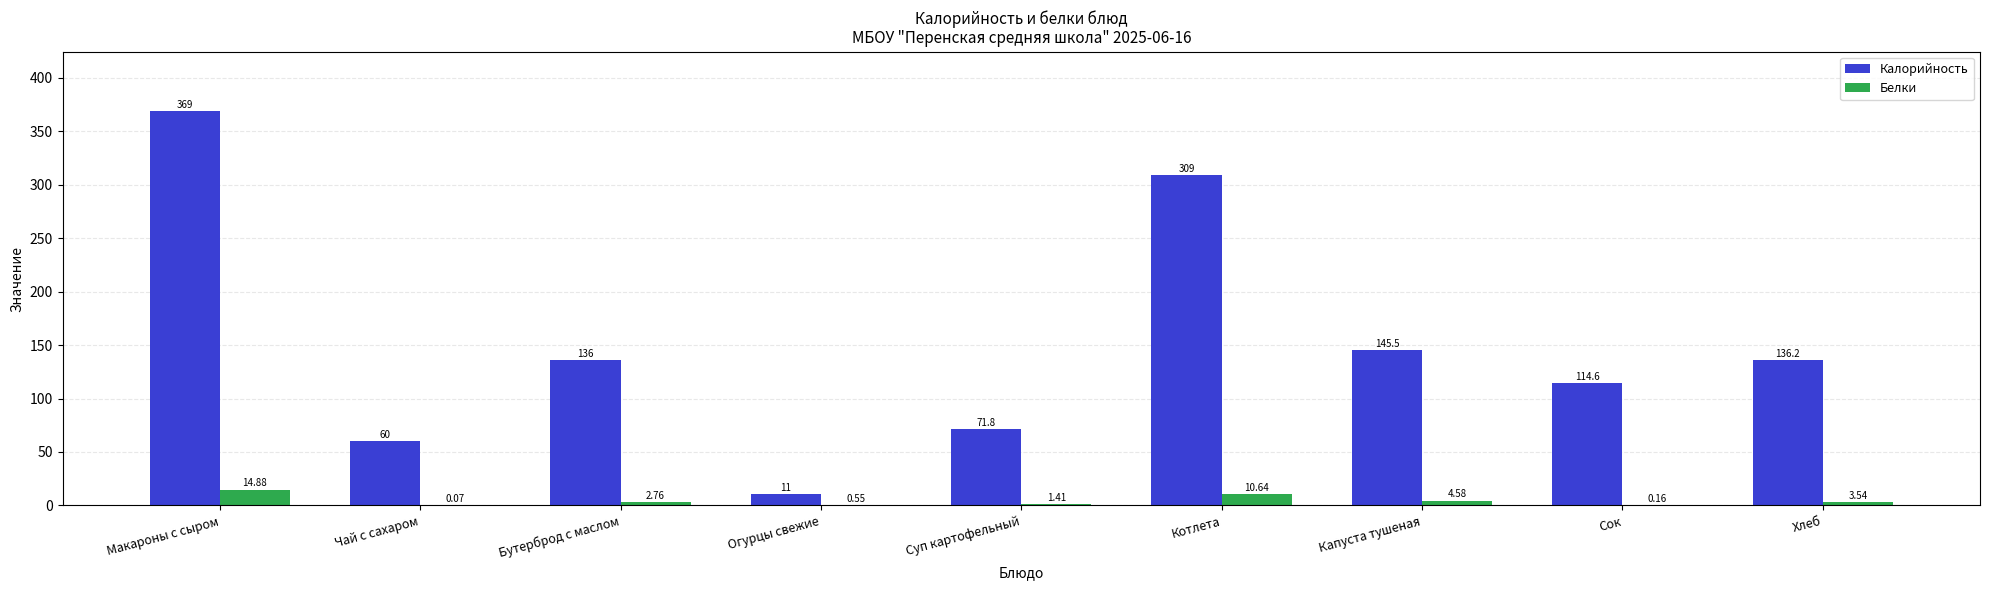

How many values in the Белки series exceed 2?

5